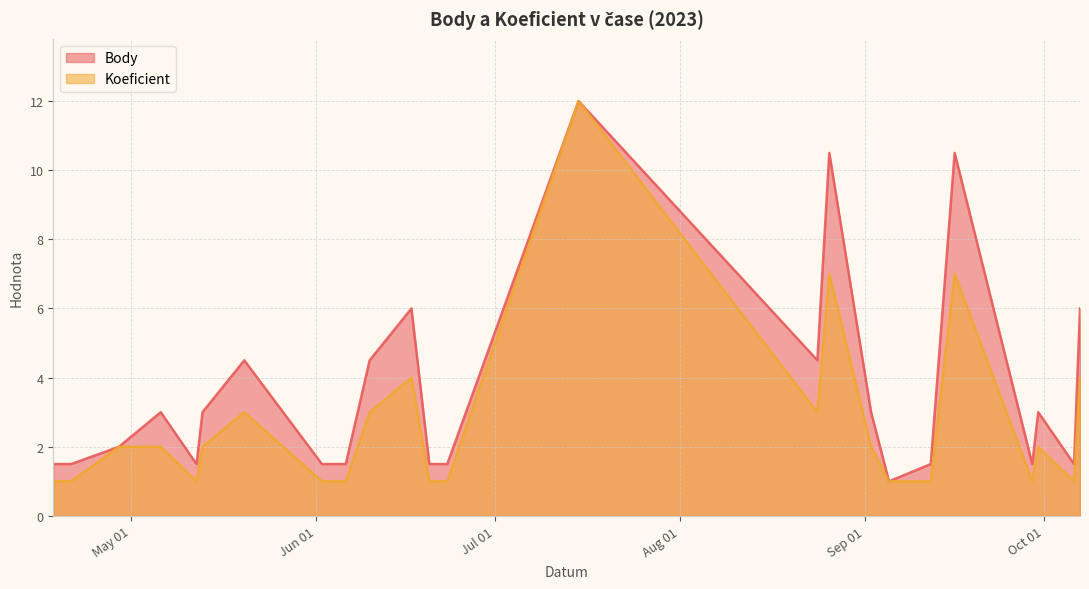

Does the chart have visible grid lines?

Yes